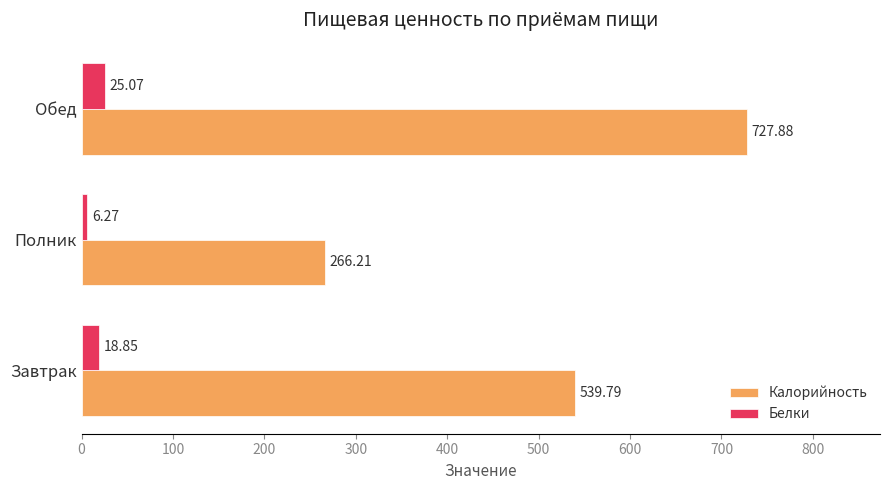

What is the sum of all Белки values?

50.2